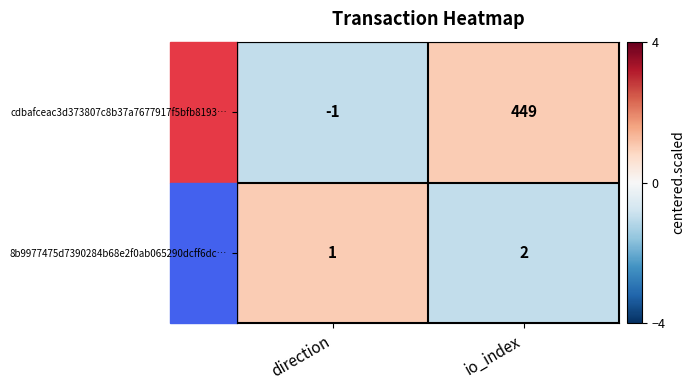

What is the difference between the highest and lowest values at io_index?

447